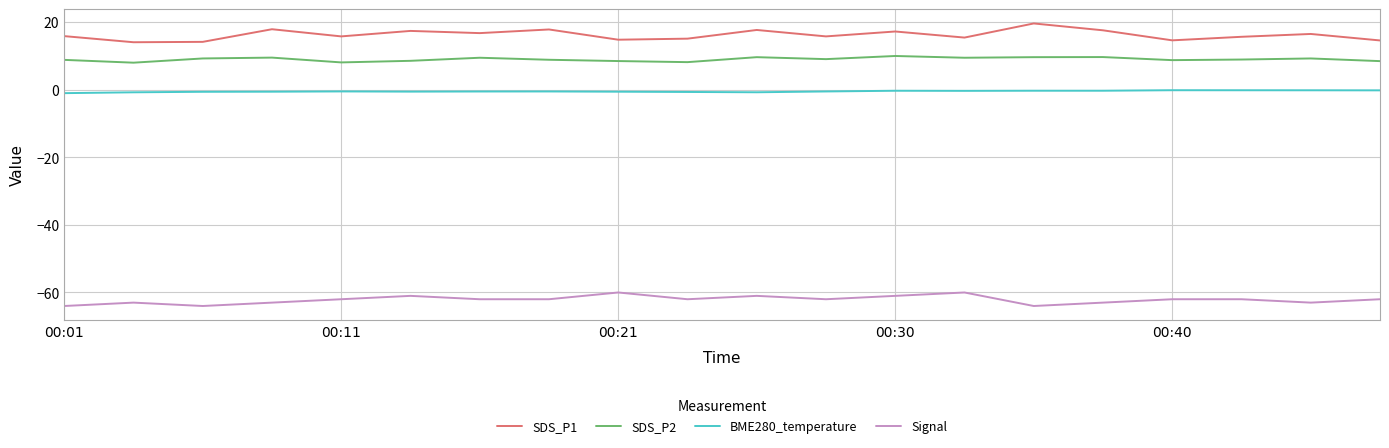

True or false: BME280_temperature and SDS_P2 cross at least once.

False